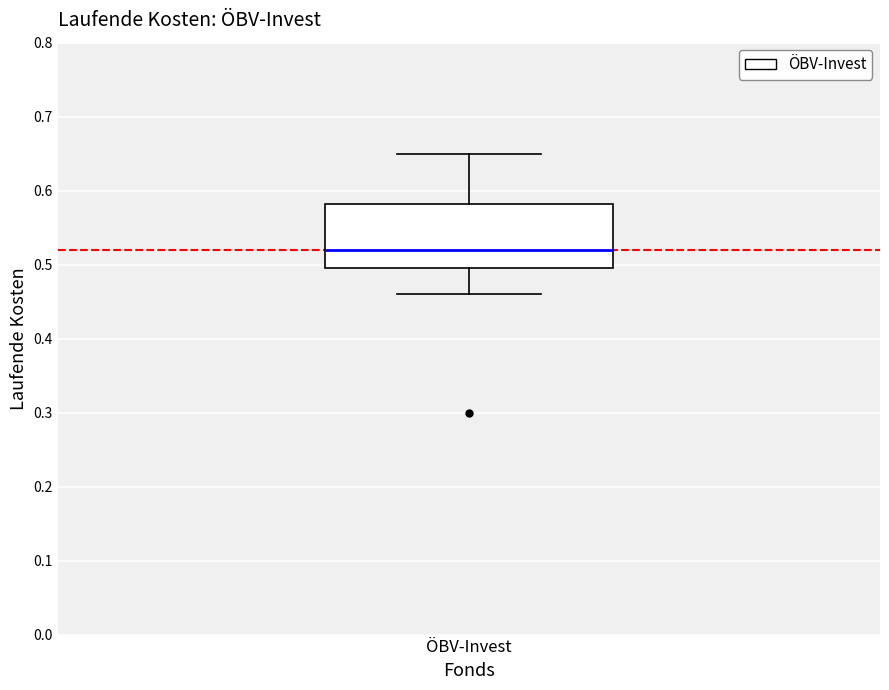

Read this box plot against the y-axis: the position of the median line, the range covered by the box, and the ends of both whiskers. The values are not printed on the chart, so give them approximately, as read against the axis.

median 0.52, box 0.50 to 0.58, whiskers 0.46 to 0.65